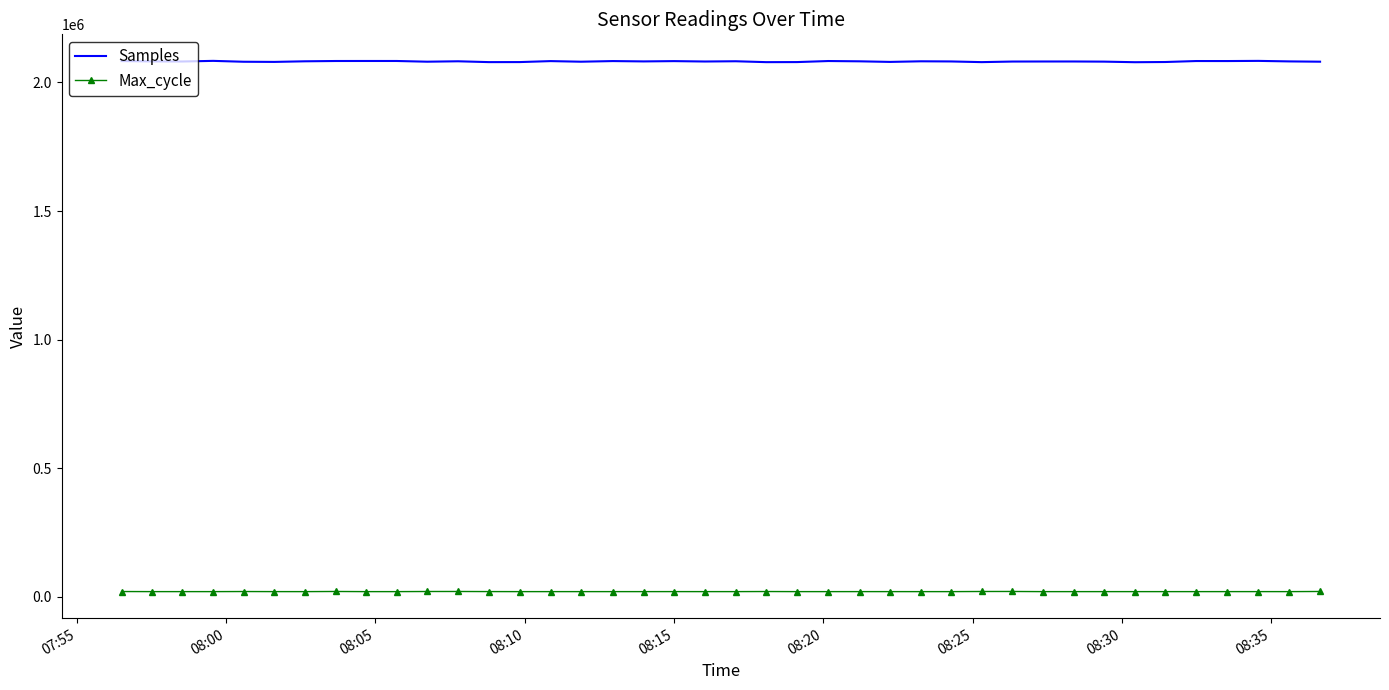

What is the difference between the maximum and minimum values in the Max_cycle series?

589